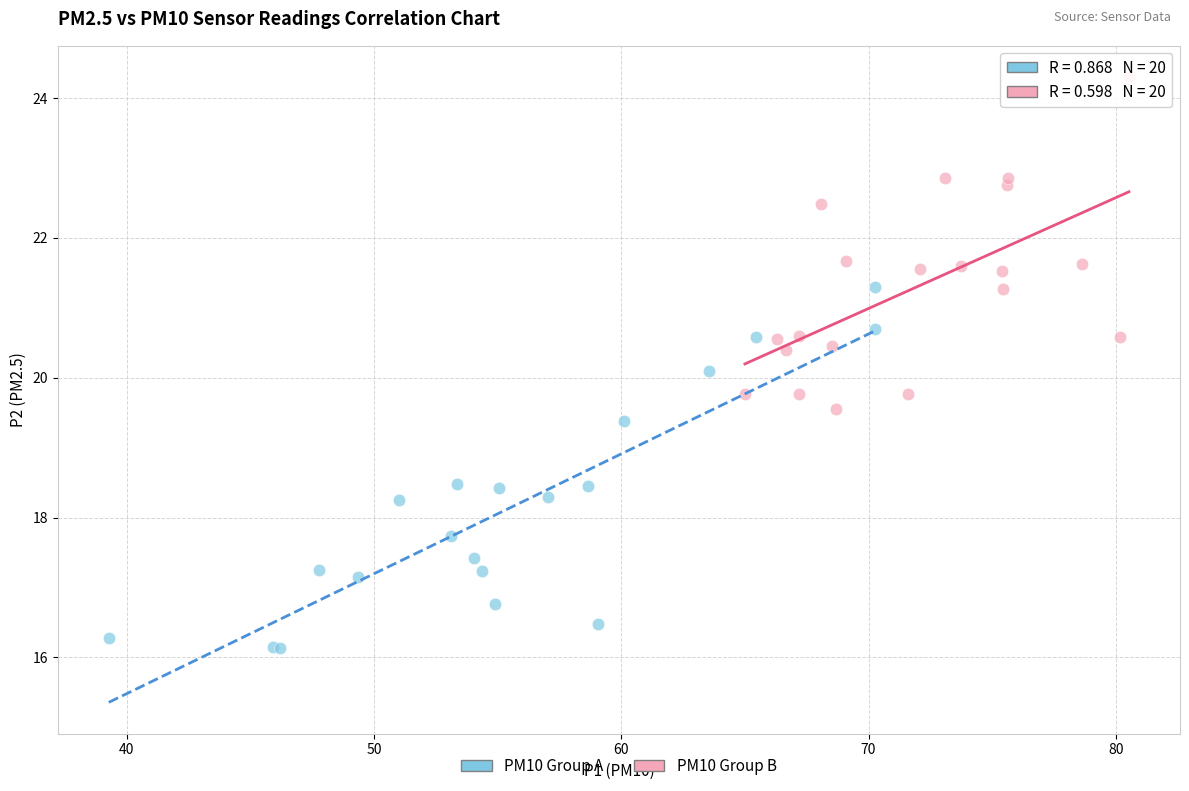

Which series contains the highest Y value?

PM10 Group B